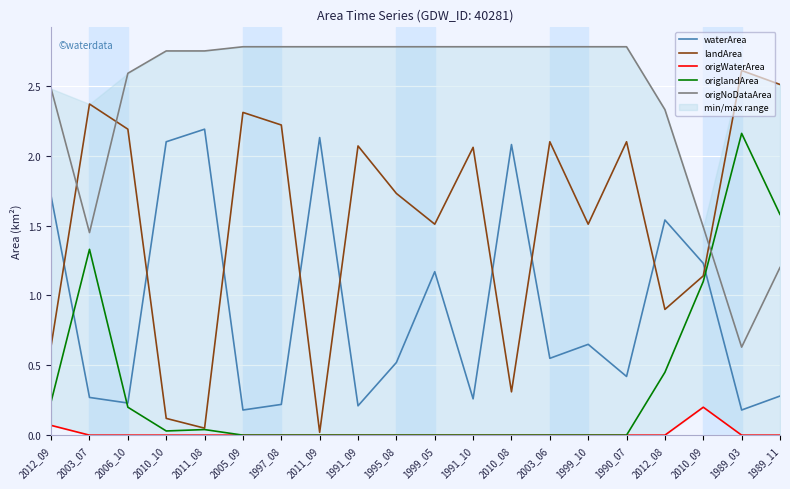

What is the label of the 3rd point from the right?

2010_09